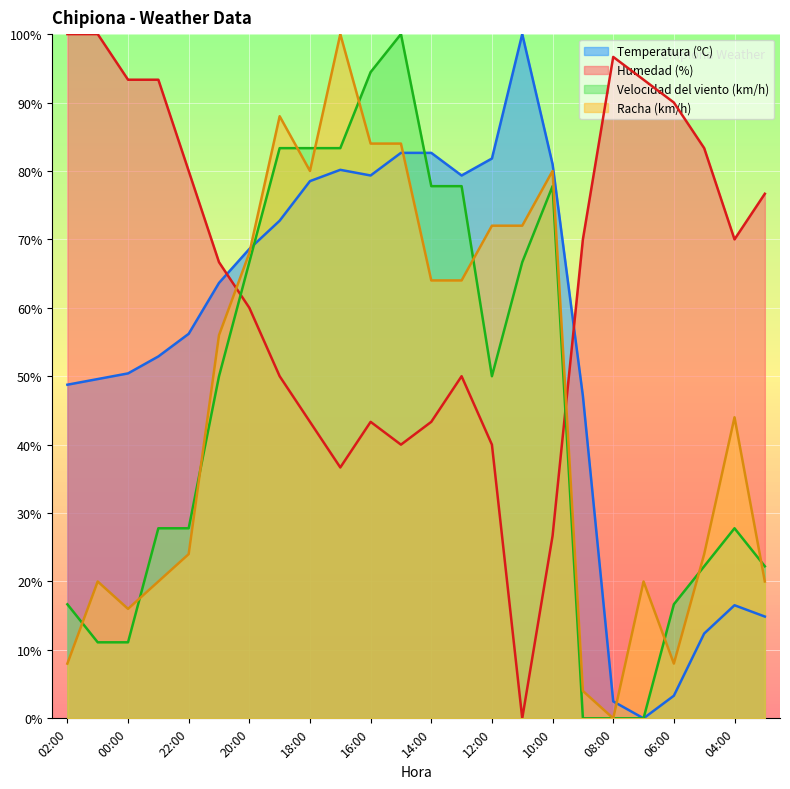

Which category has the lowest value across all series?

07:00